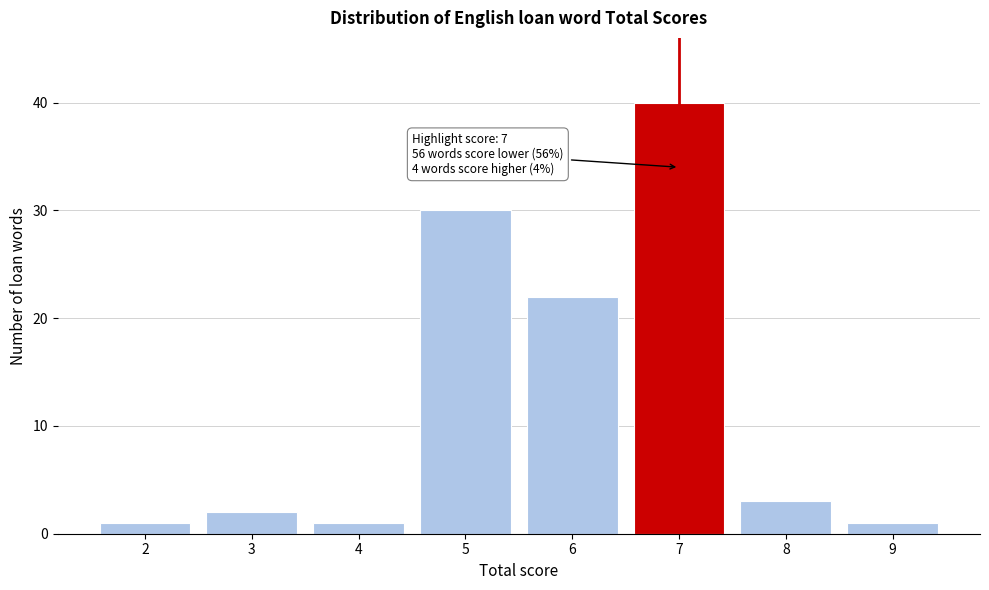

Reading left to right, extract all data points from this chart.

1	2	1	30	22	40	3	1